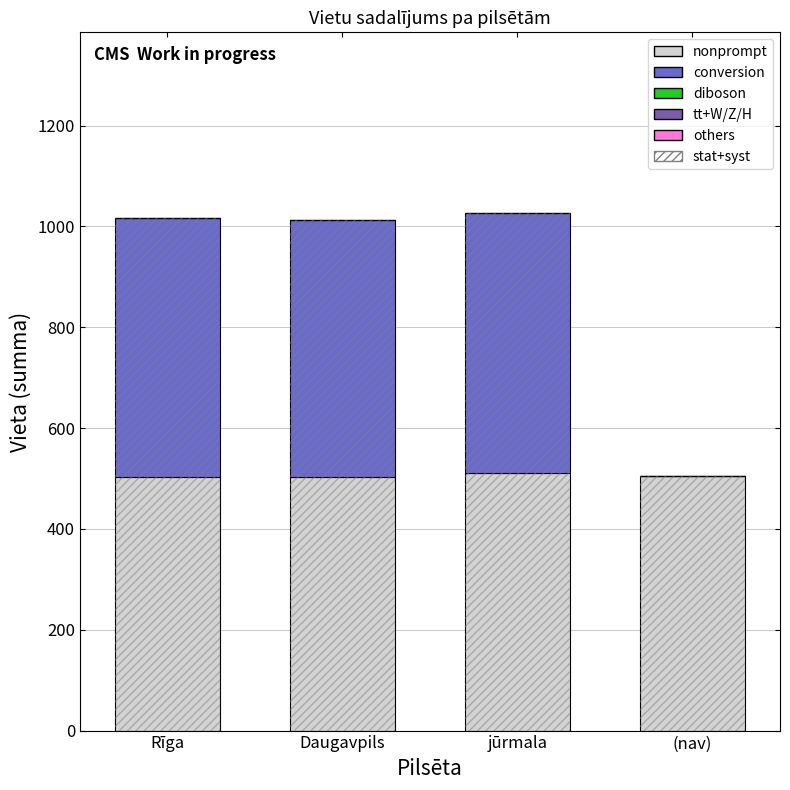

Which series changed the most between Daugavpils and (nav)?

conversion